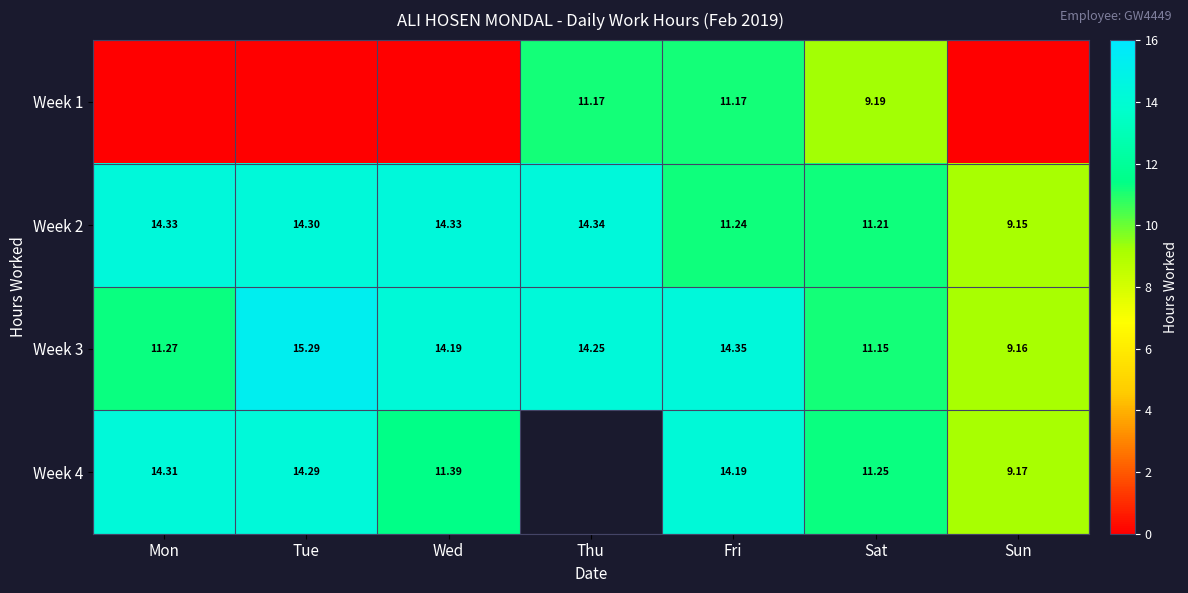

At which label does Week 3 reach its minimum?

Sun